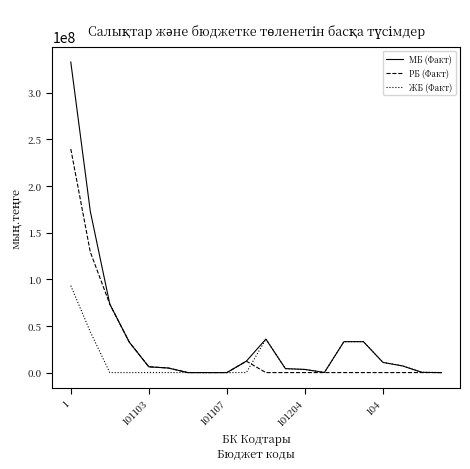

What is the difference between the maximum and minimum values in the МБ (Факт) series?

332823608